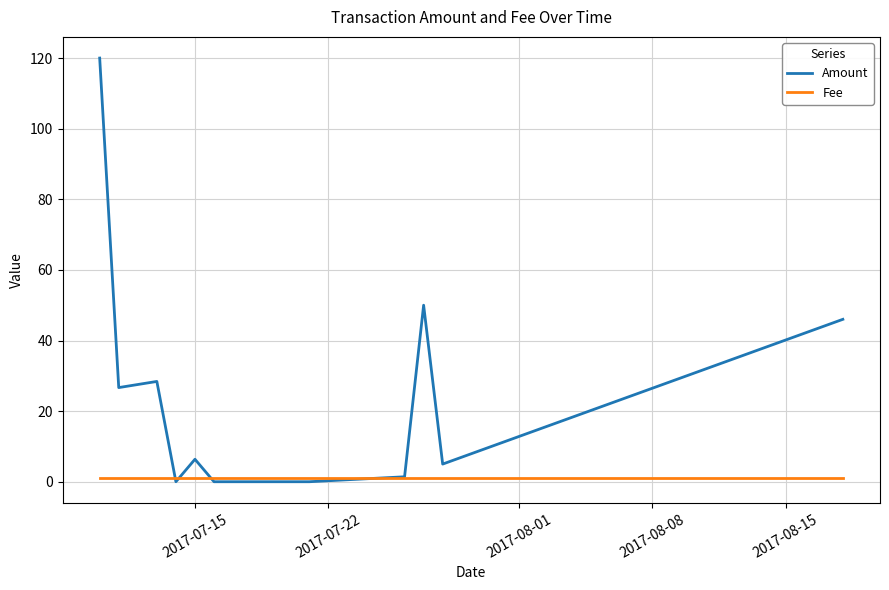

What is the maximum value shown in the chart?

120.0